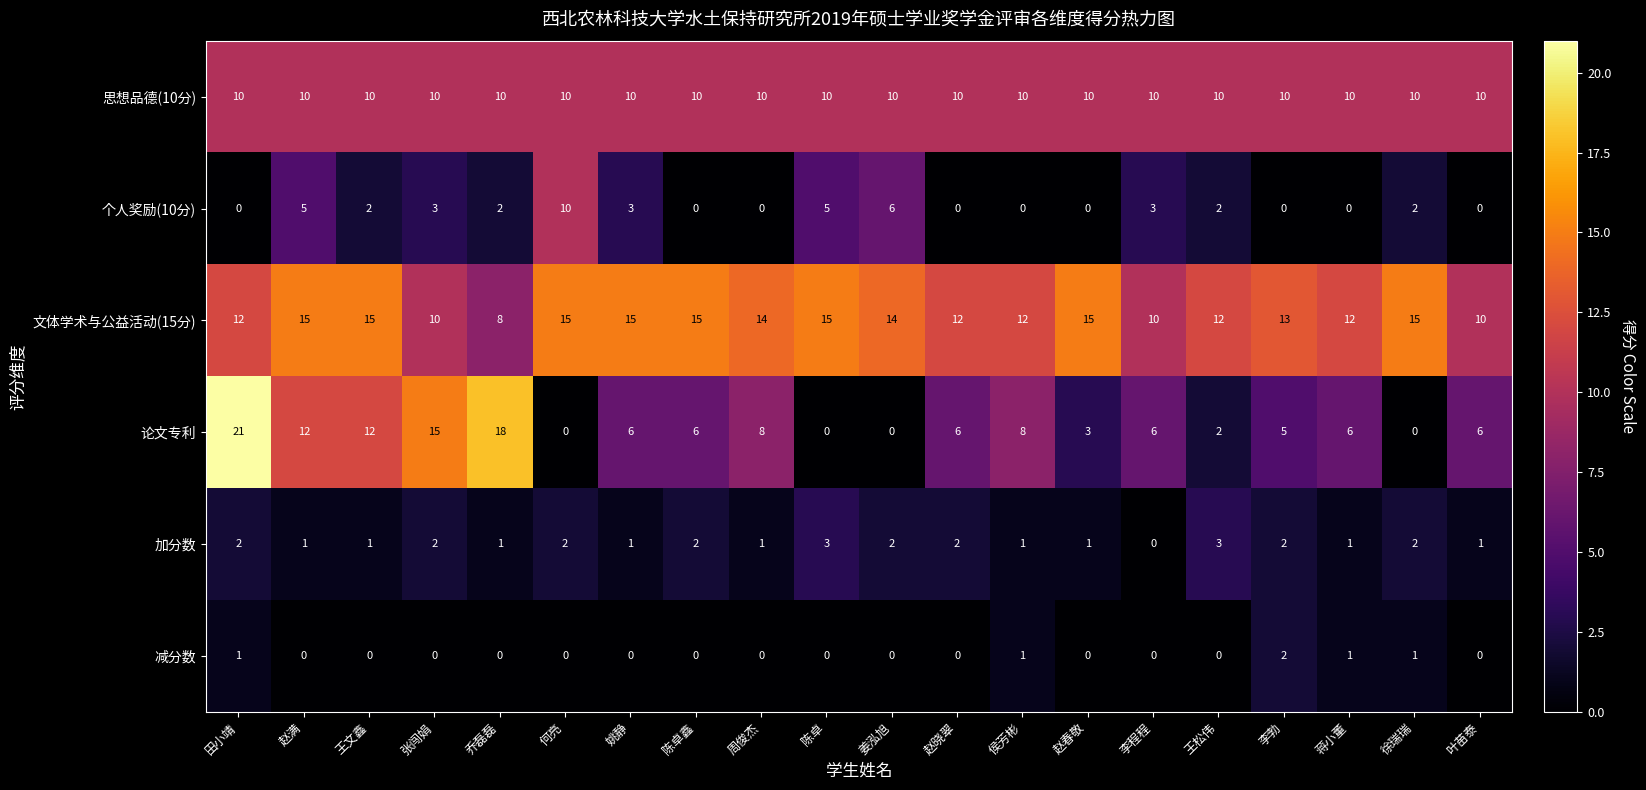

True or false: 文体学术与公益活动(15分) has a value of 12 at 乔磊磊.

False